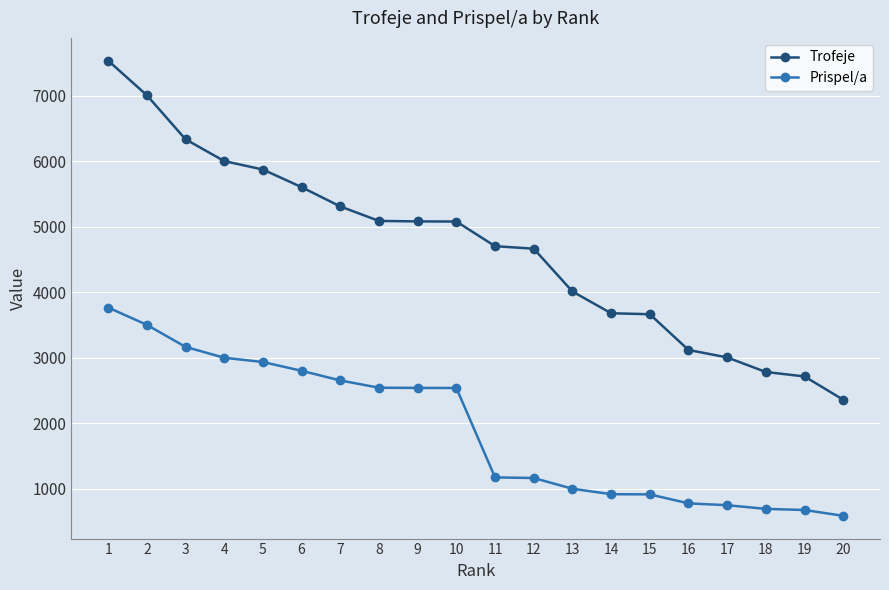

What is the value of the Prispel/a point at the 19th from the left?

678